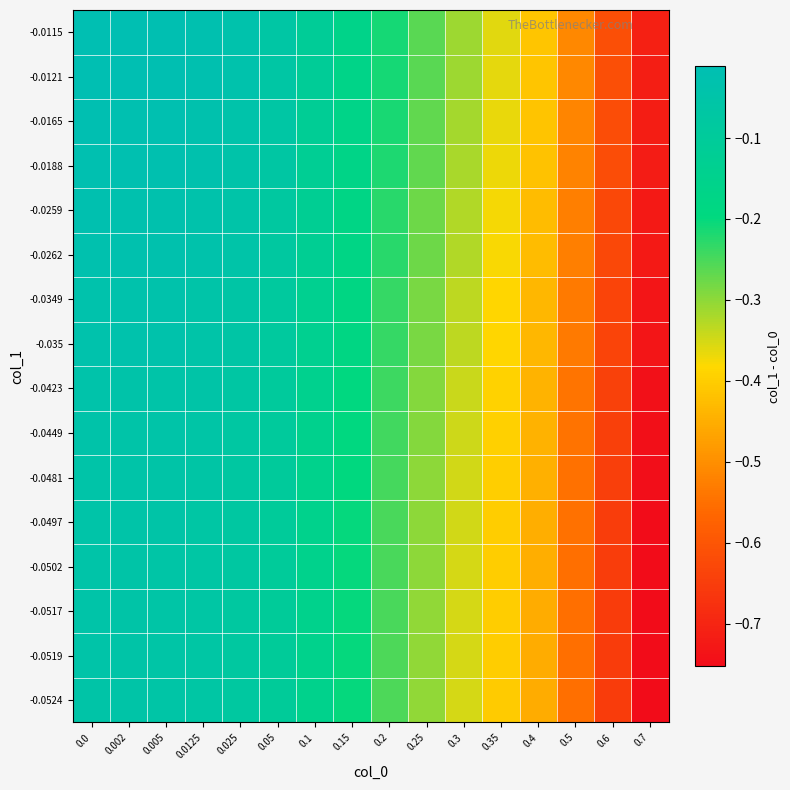

How many distinct data groups are displayed?

16